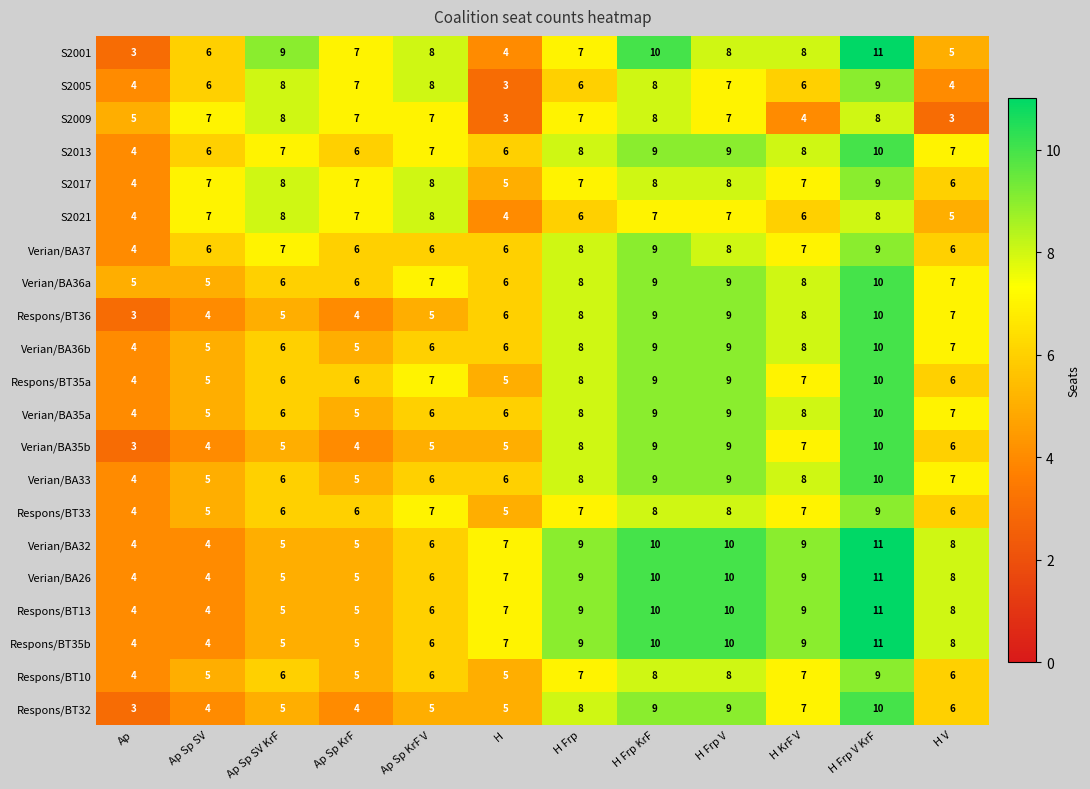

At how many categories does at least one series exceed 3?

12